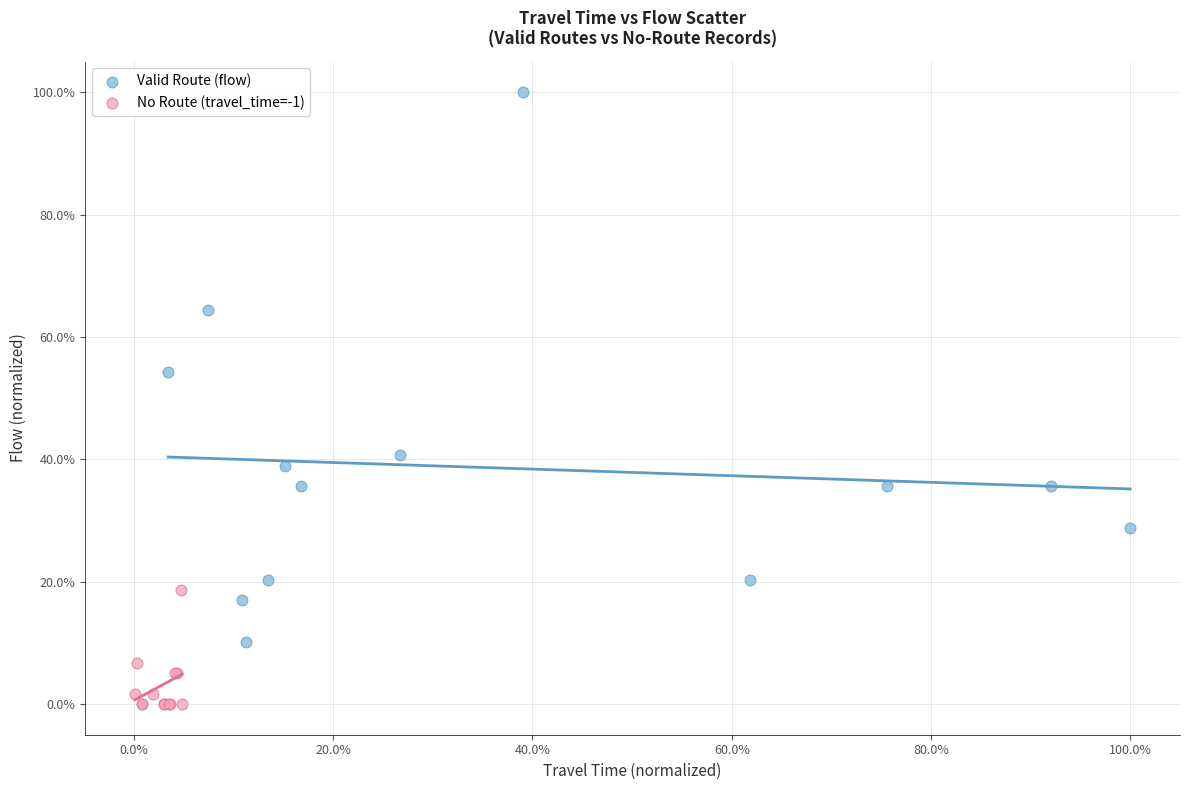

Which series reaches the minimum Y coordinate?

No Route (travel_time=-1)